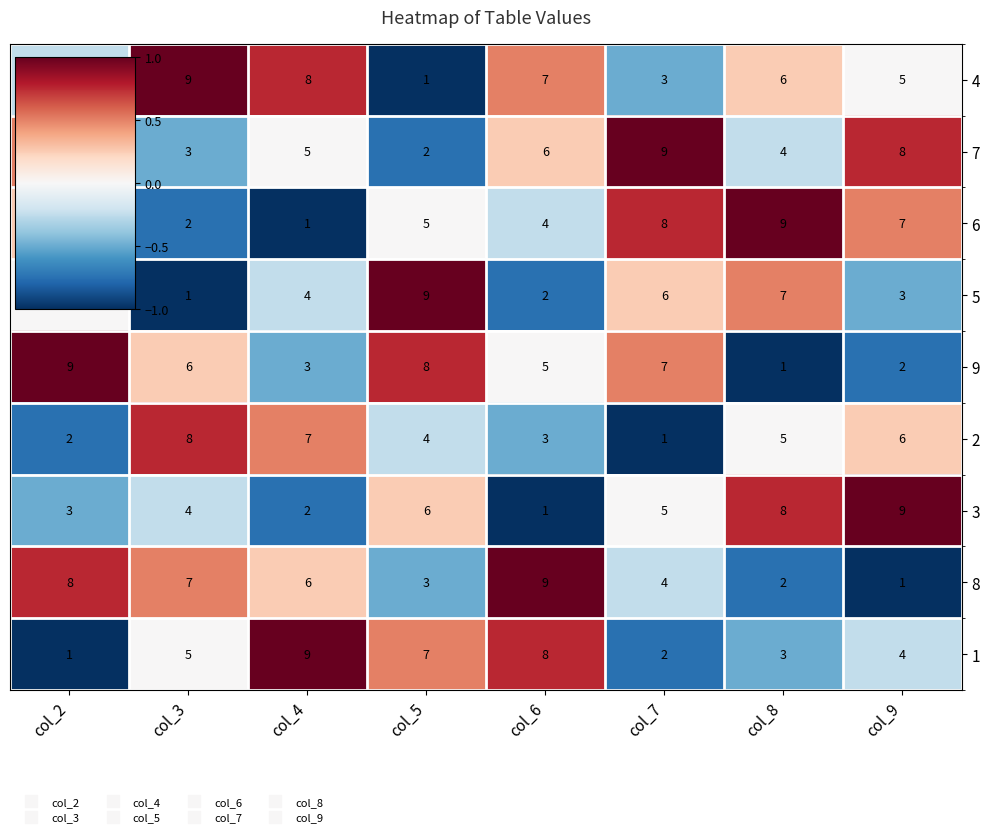

What is the minimum value shown in the chart?

1